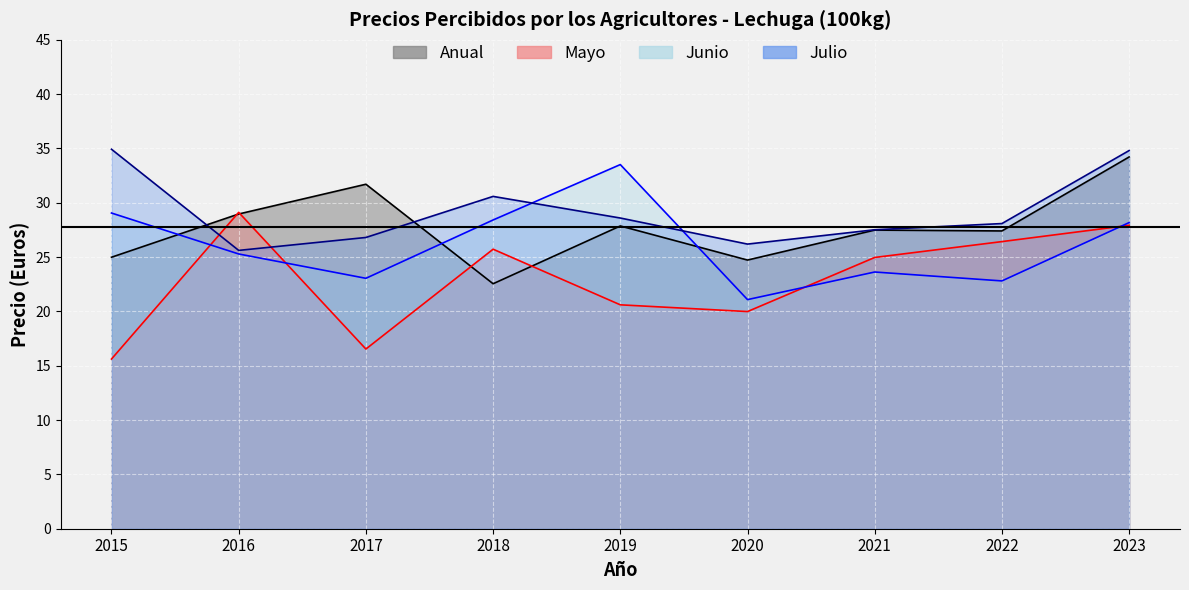

Is the value of Anual at 2020 greater than the value of Junio at 2023?

No